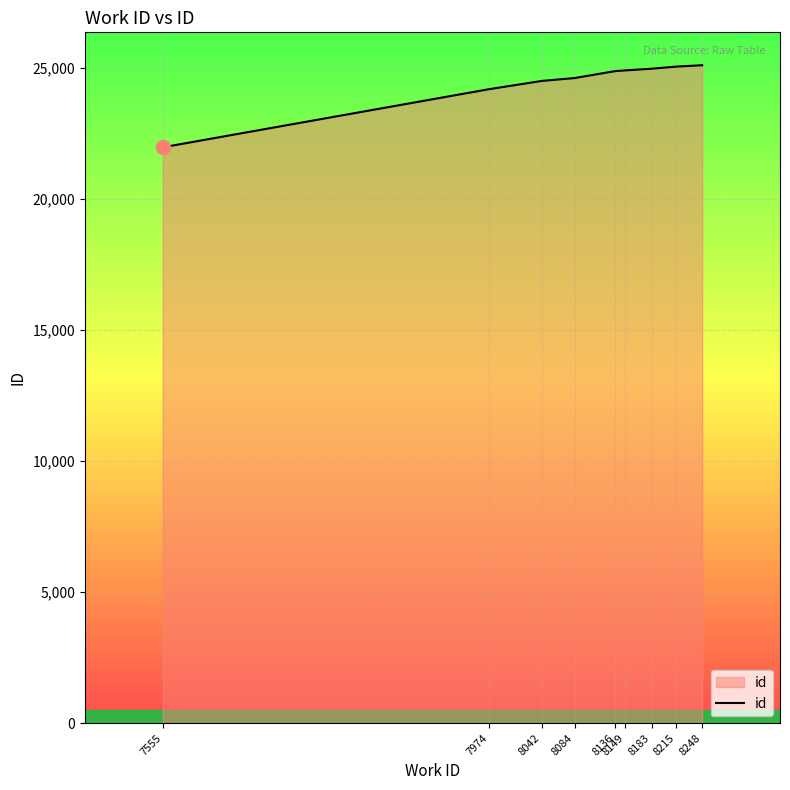

The value at 8136 is 24890. True or false?

True